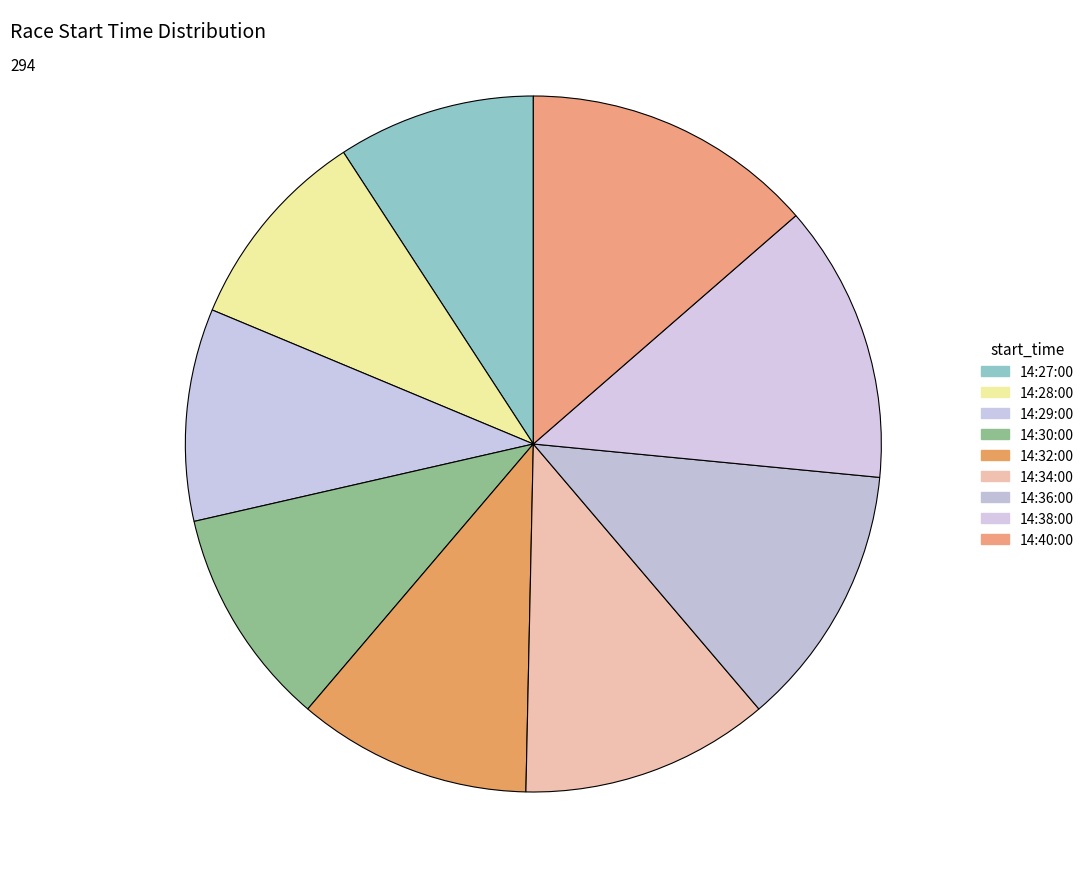

To the nearest percent, what is the average slice percentage?

11%